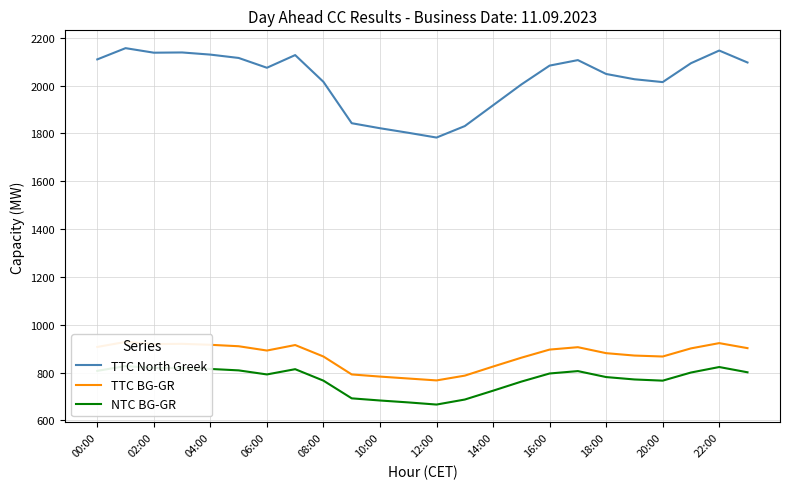

True or false: TTC North Greek has a value of 581 at 16:00.

False